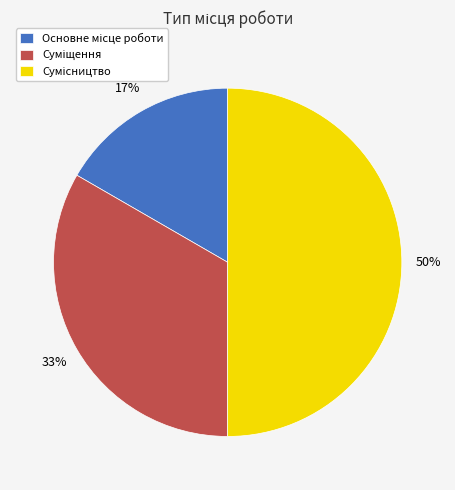

Count the number of slices in the pie.

3